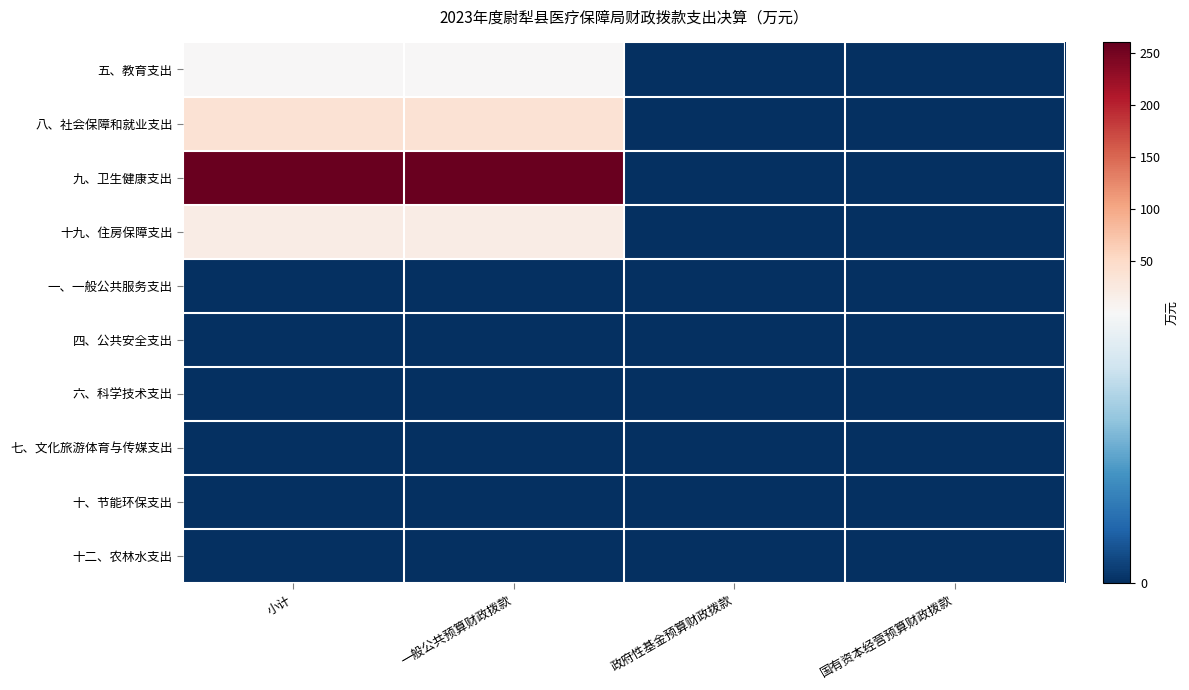

Between 小计 and 政府性基金预算财政拨款, which is larger?

小计